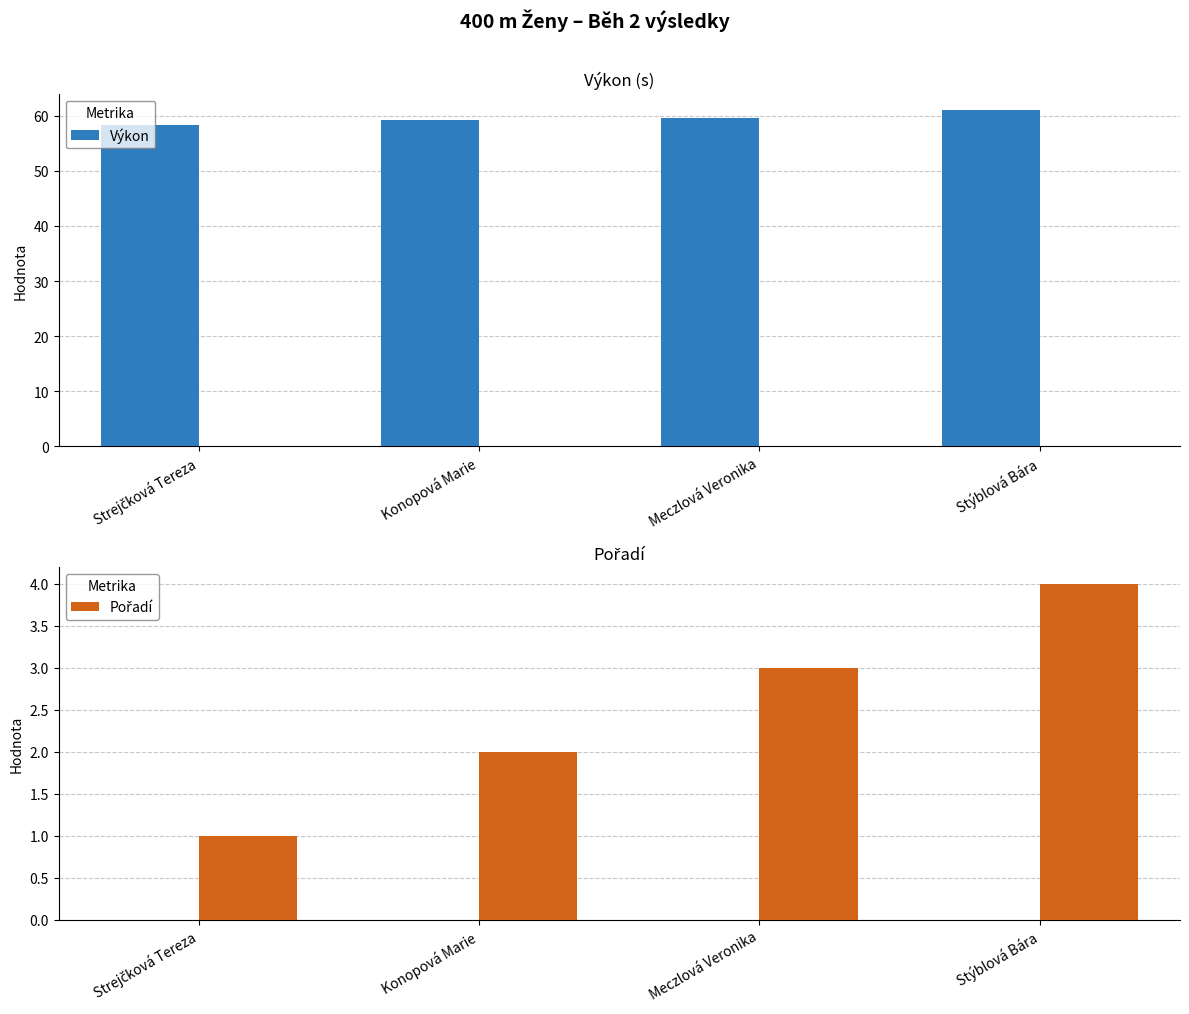

What is the value of the Pořadí bar at the 1st from the left?

1.0